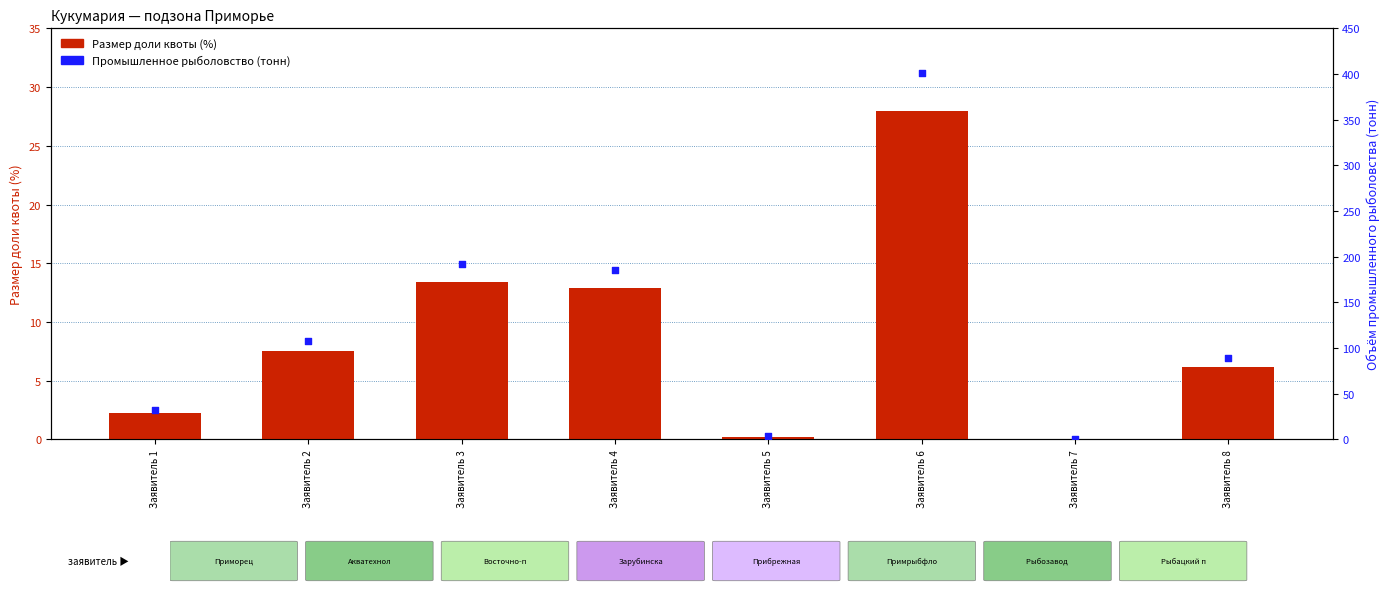

What are all the series names shown in the legend?

Размер доли квоты (%), Промышленное рыболовство (тонн)